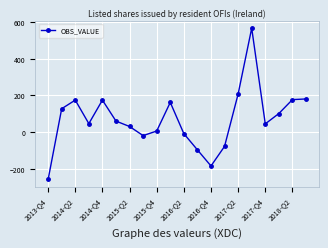

True or false: the data has more than 1 interior local peaks.

True